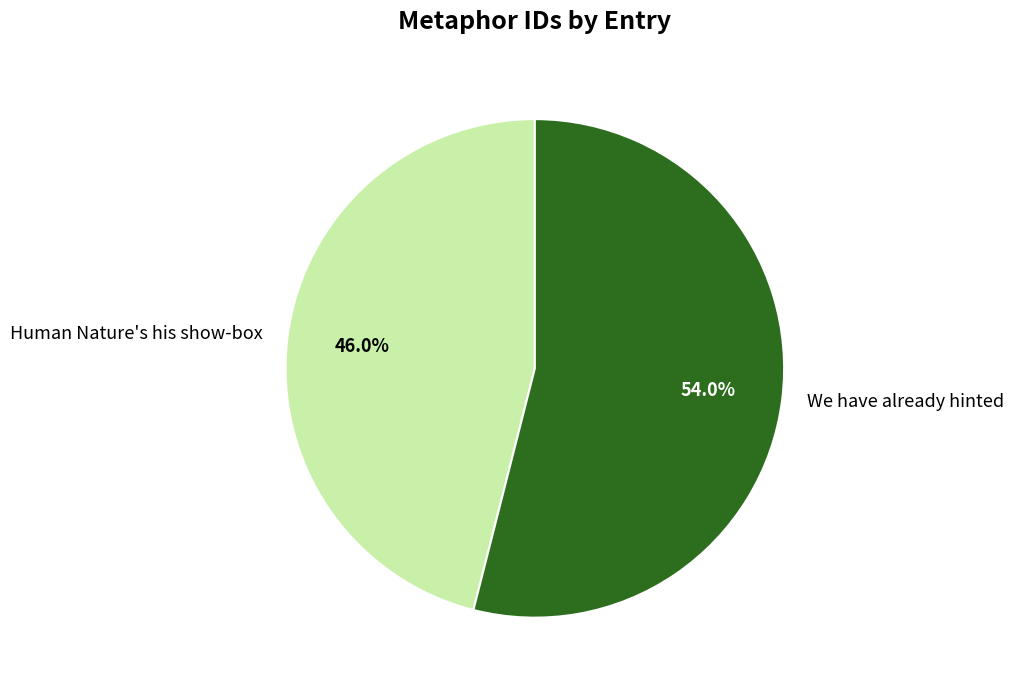

Approximately how many times larger is the value at We have already hinted compared to Human Nature's his show-box?

1.2